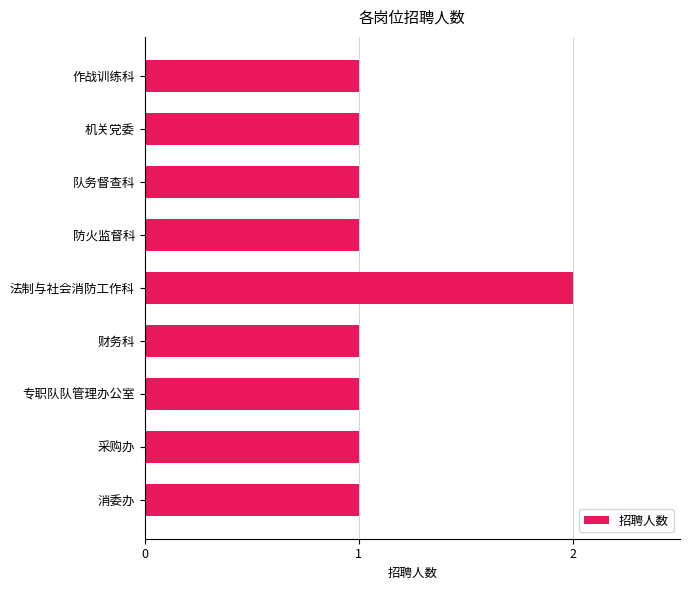

The chart shows a value of 1 at 消委办. True or false?

True